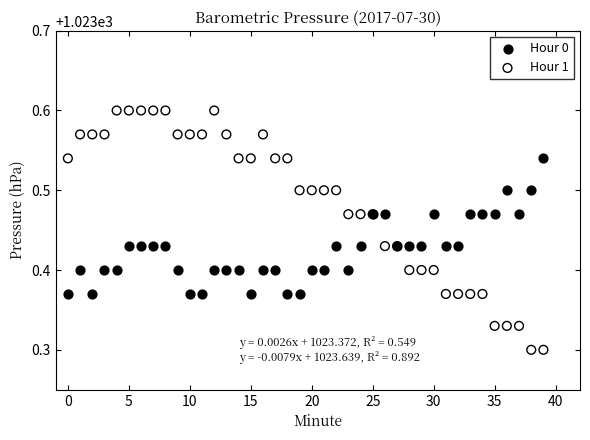

Which series contains the lowest Y value?

Hour 1